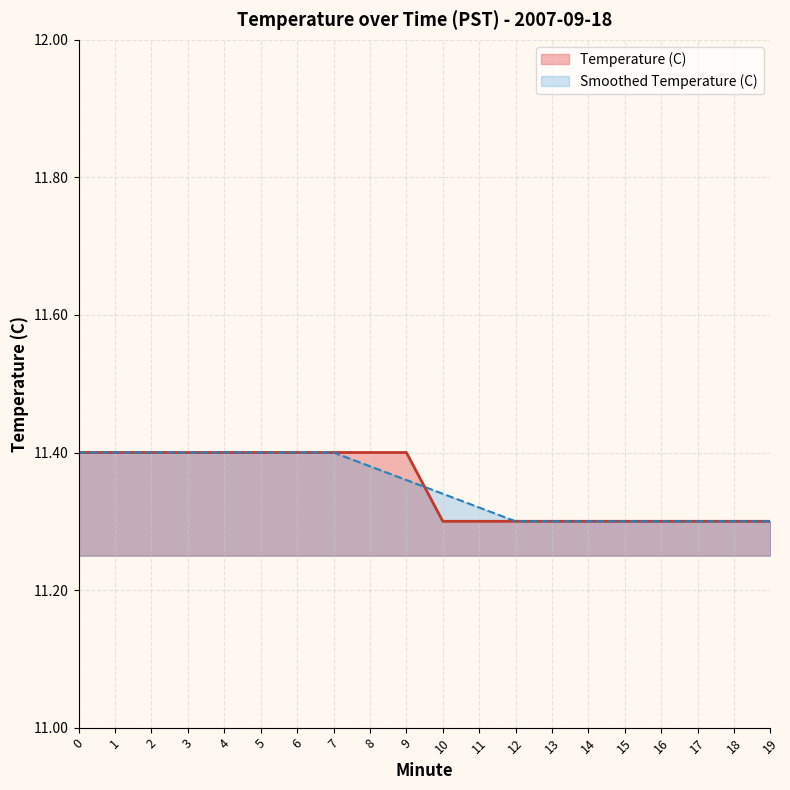

What is the sum of all values?

227.0